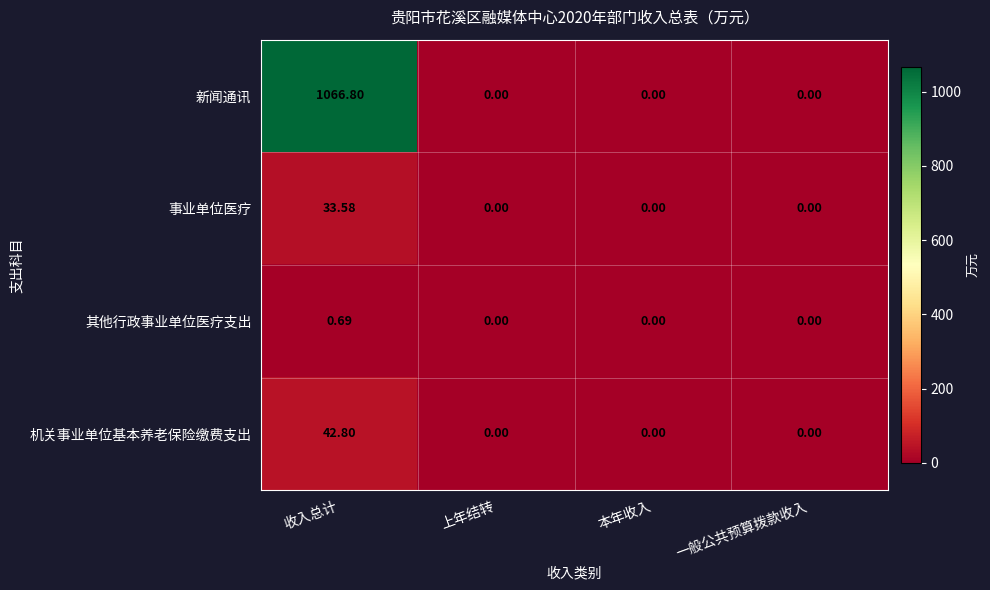

Which category has the highest value across all series?

收入总计